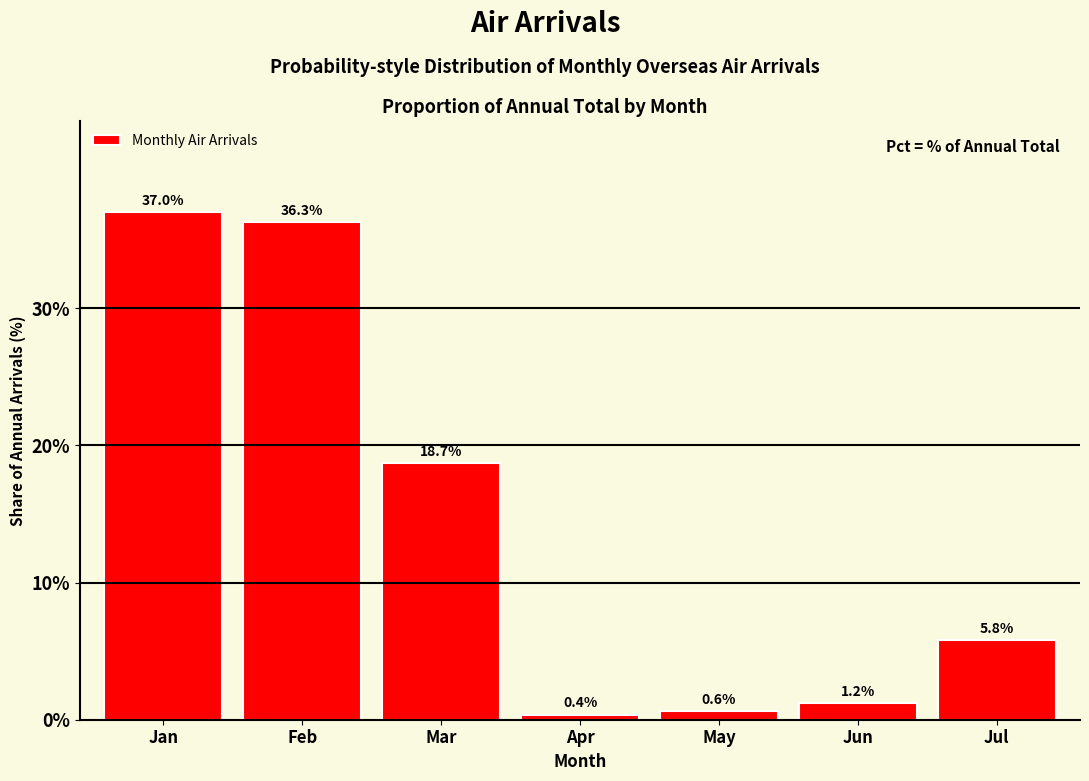

Reading right to left, extract all data points from this chart.

Jul=5.8	Jun=1.2	May=0.6	Apr=0.4	Mar=18.7	Feb=36.3	Jan=37.0